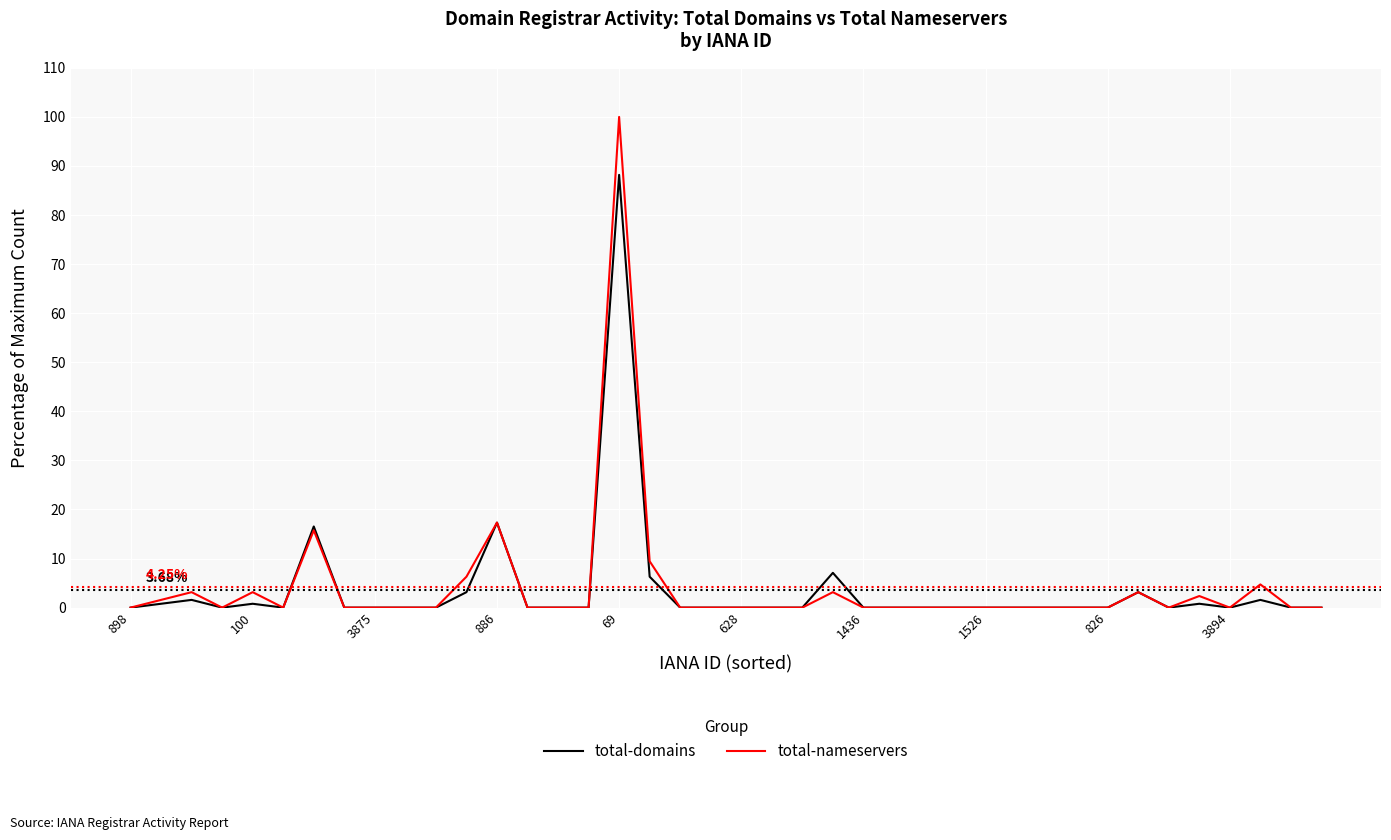

Which series has the widest spread of values?

total-nameservers